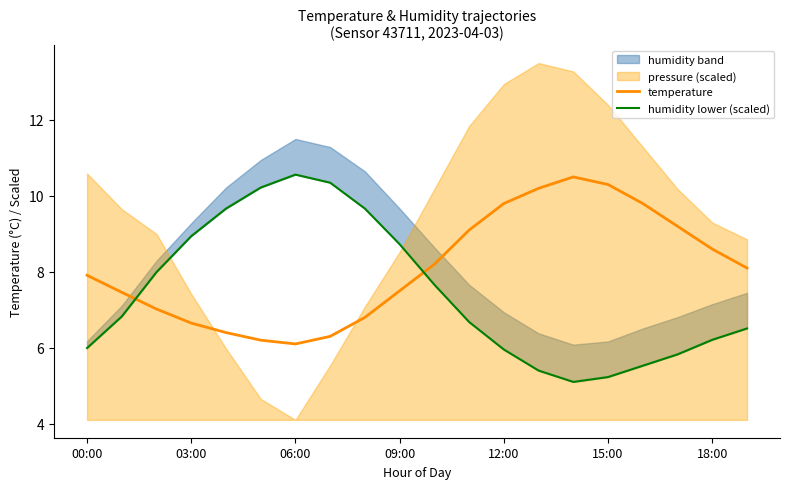

Reading right to left, list all the values displayed in this chart.

temperature: 8.1	8.6	9.2	9.8	10.3	10.5	10.2	9.8	9.1	8.2	7.5	6.8	6.3	6.1	6.2	6.4	6.7	7.0	7.5	7.9
humidity lower (scaled): 6.5	6.2	5.8	5.5	5.2	5.1	5.4	6.0	6.7	7.7	8.7	9.7	10.3	10.6	10.2	9.7	8.9	8.0	6.8	6.0